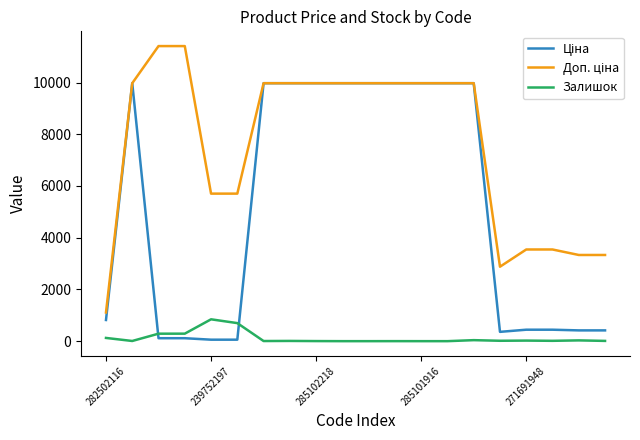

At which label is Залишок closest to 422?

285101916